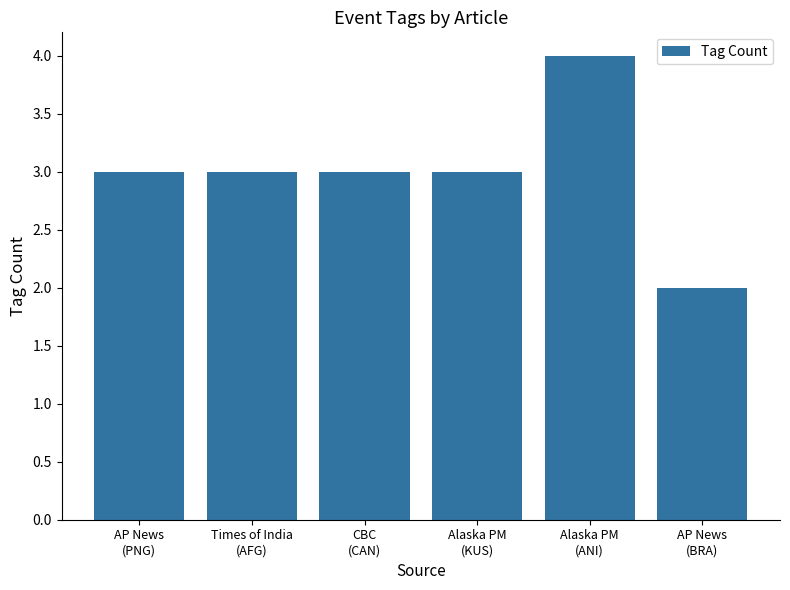

What is the average value?

3